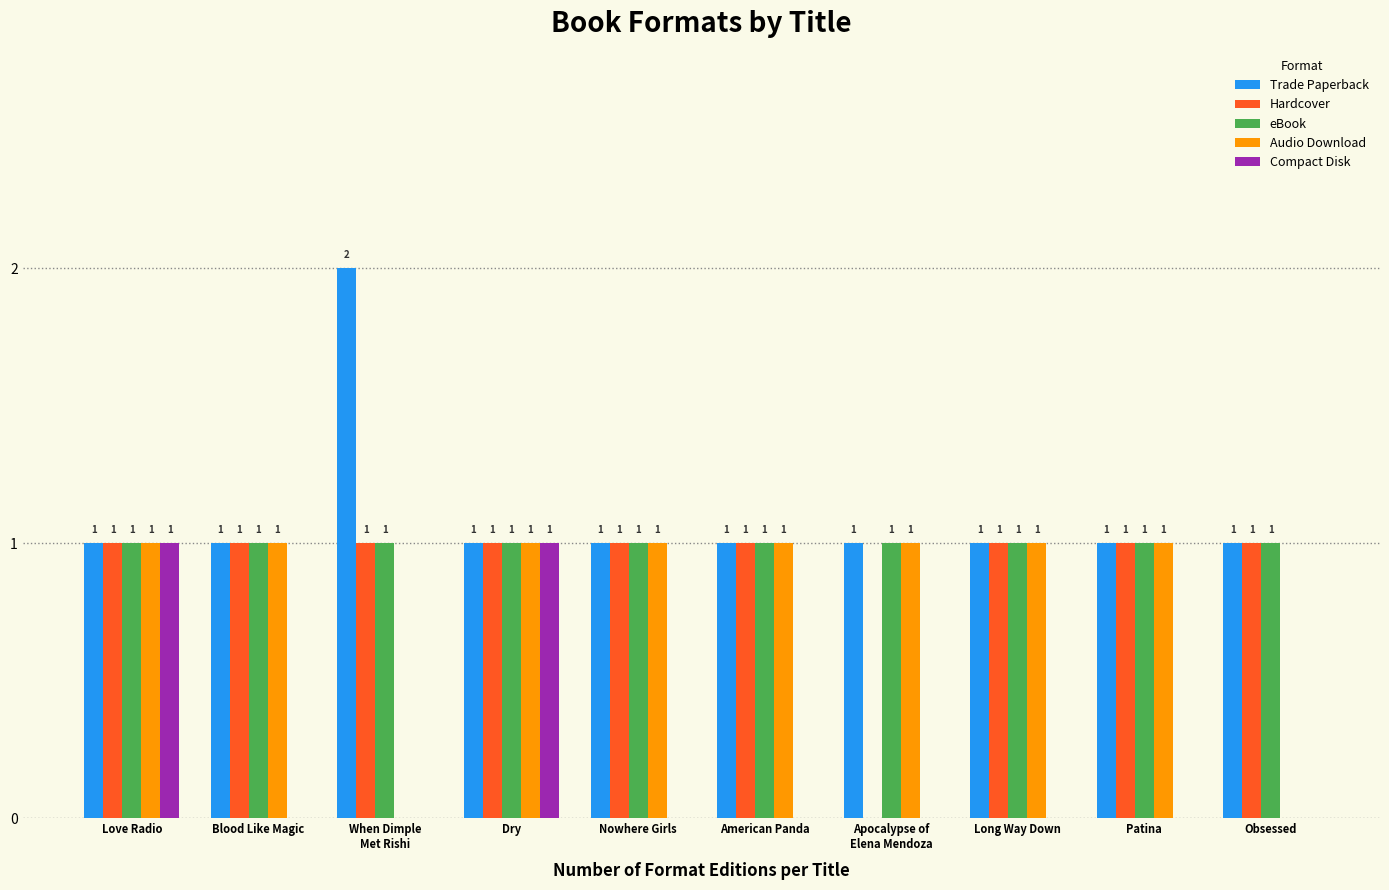

What is the total value across all series at Dry?

5